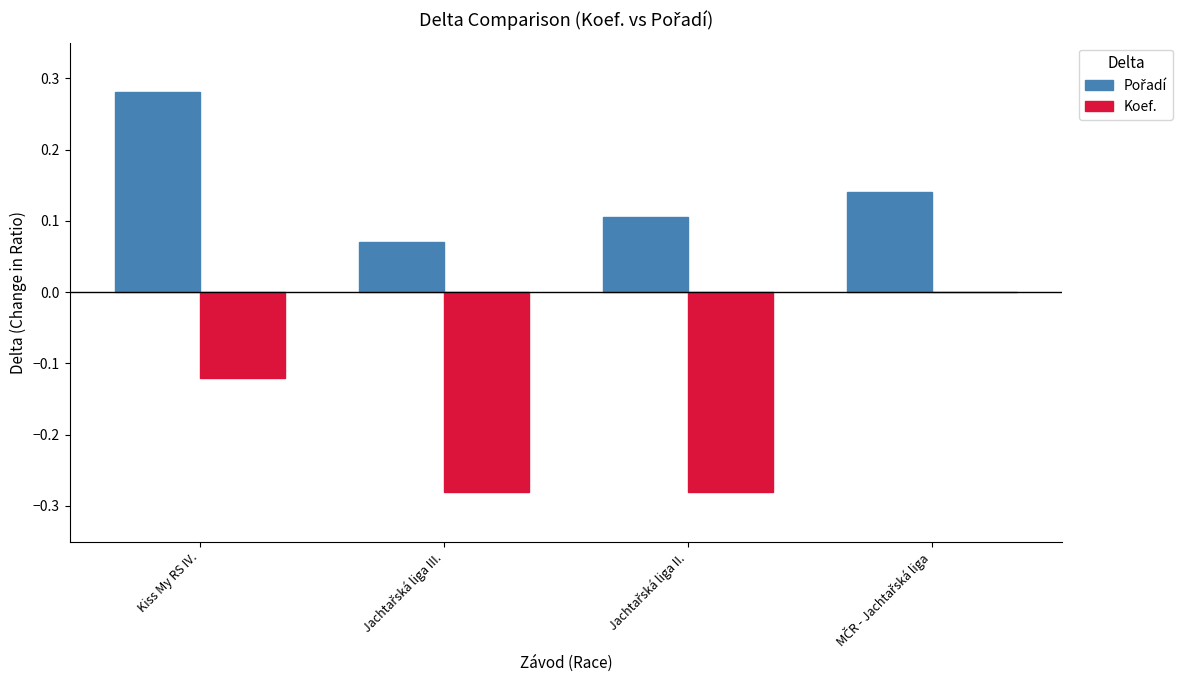

At which category does the chart reach its peak across all series?

Kiss My RS IV.